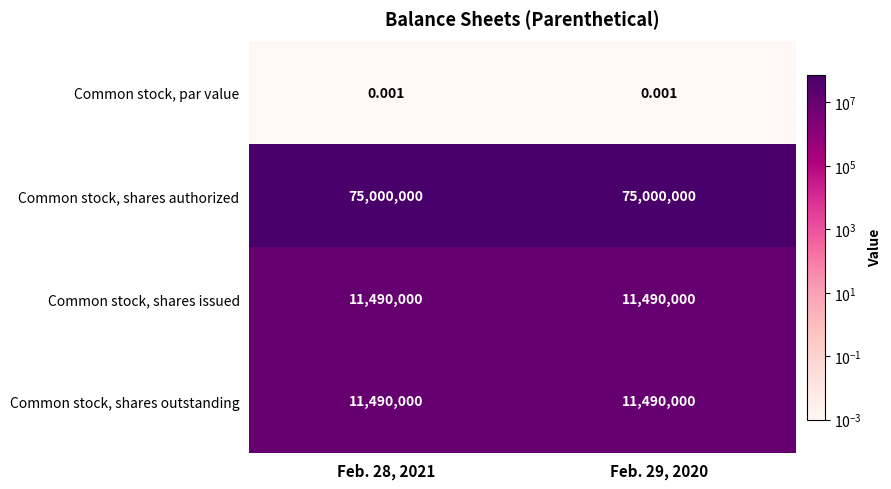

Which series has the largest total across all categories?

Common stock, shares authorized